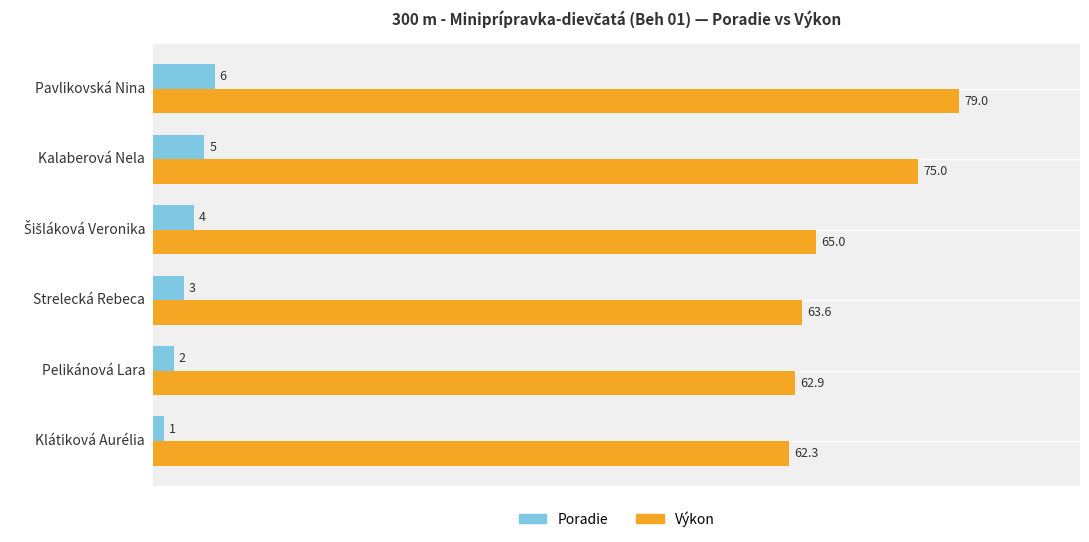

What is the average value of the Poradie series?

3.5